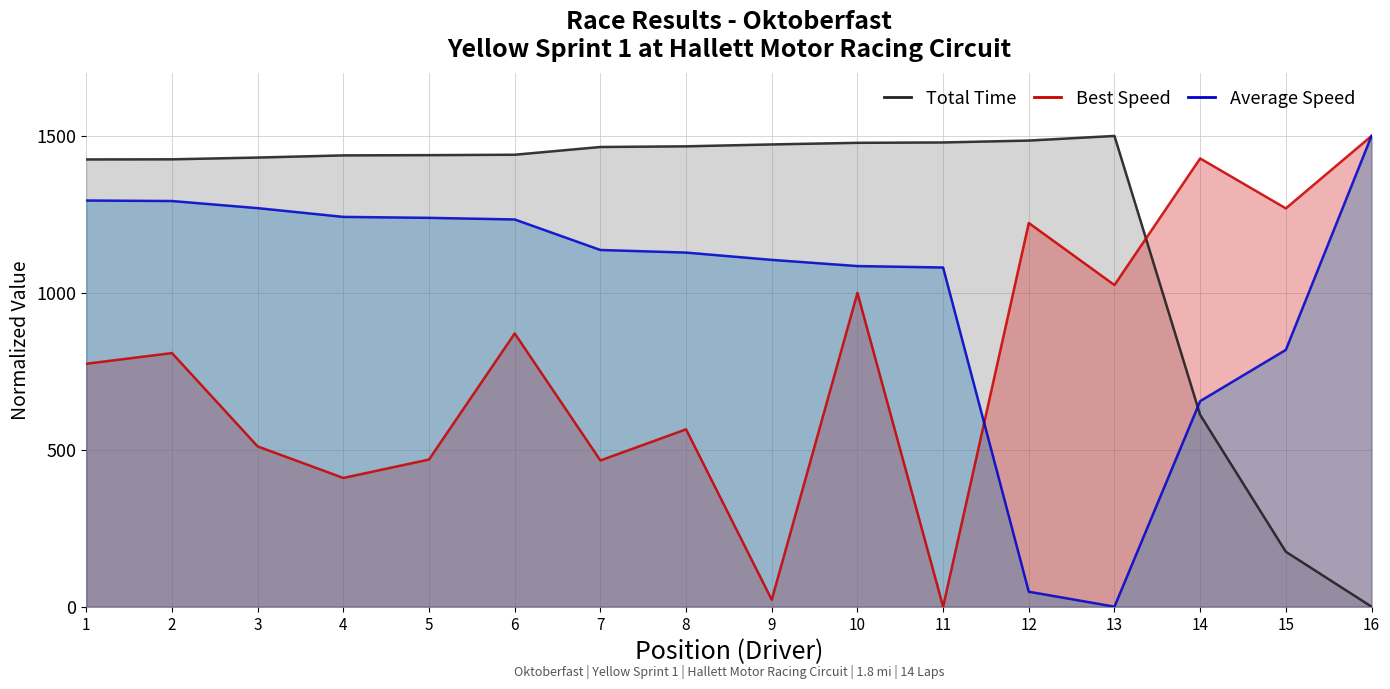

At which category does Average Speed (line) reach its first local valley?

13